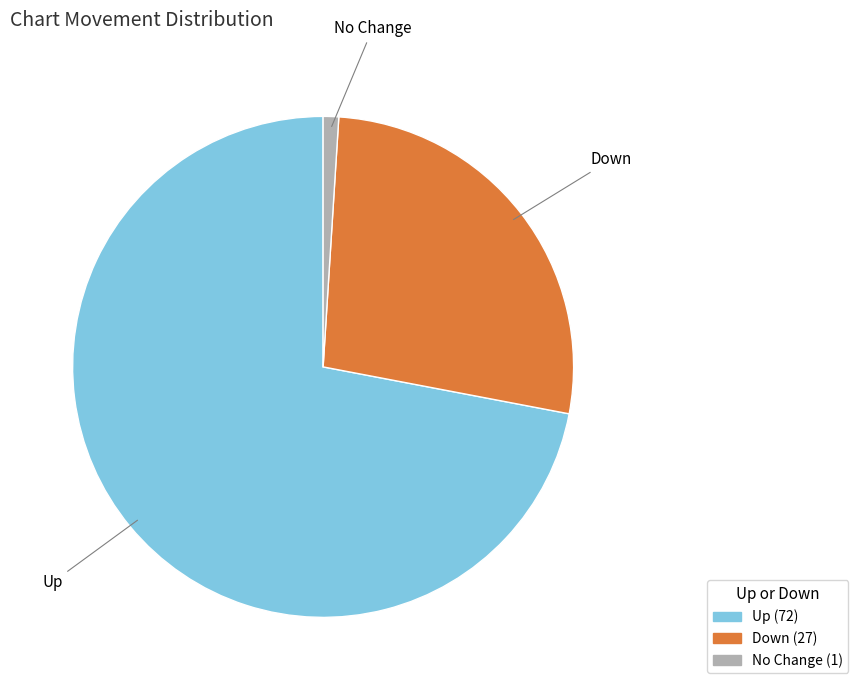

Does any single category account for the majority?

Yes